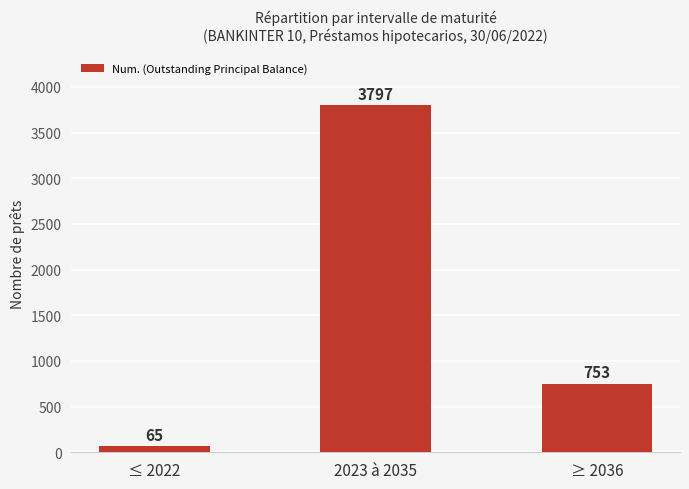

True or false: the data shows 1142 at ≥ 2036.

False